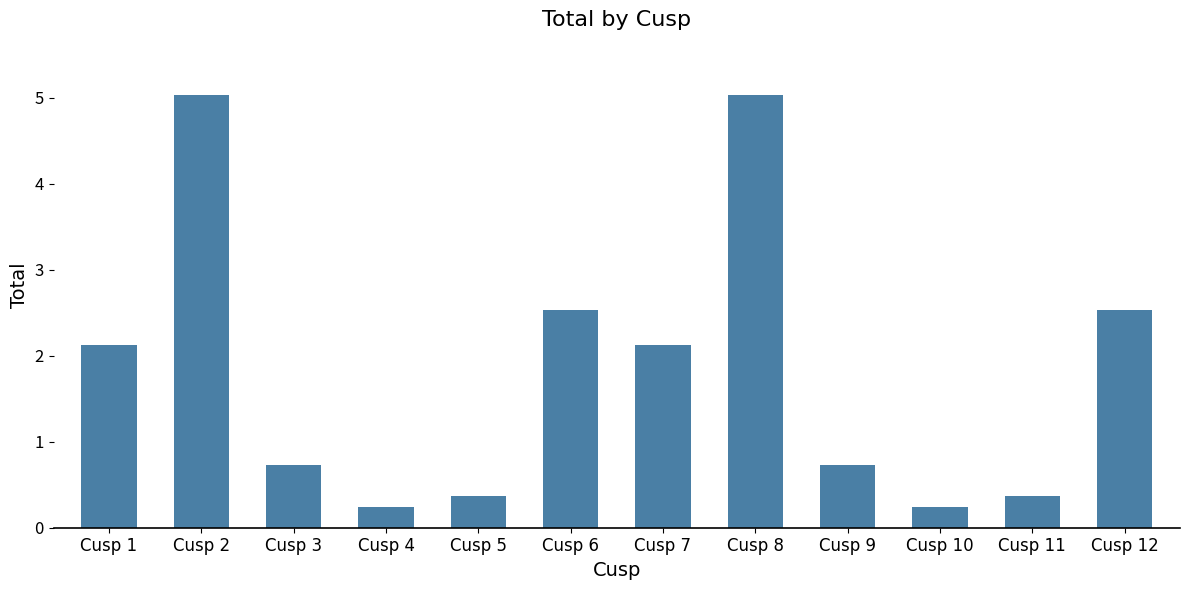

How many bars are there in total?

12